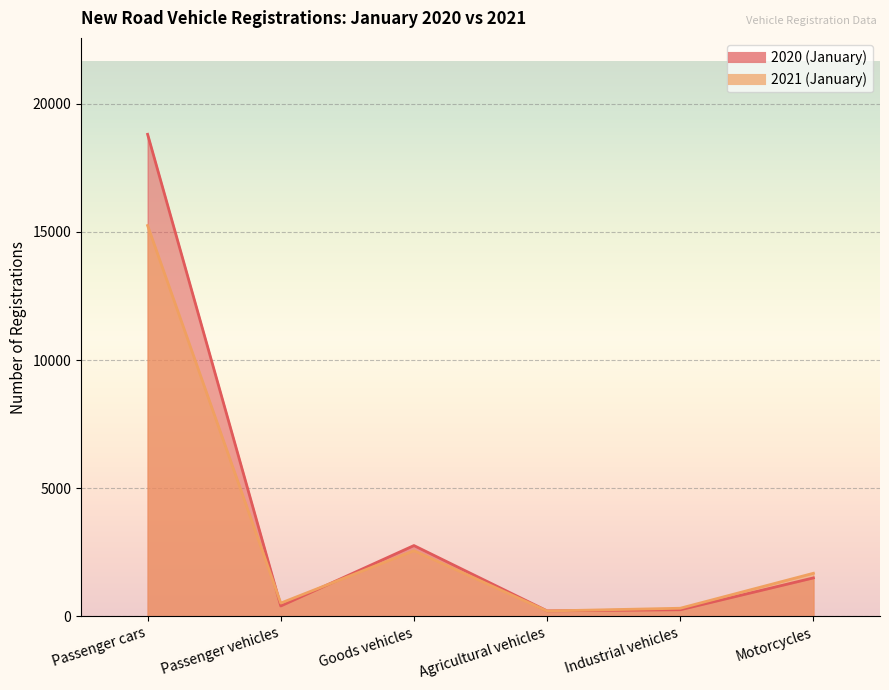

Count the number of data series in this chart.

2